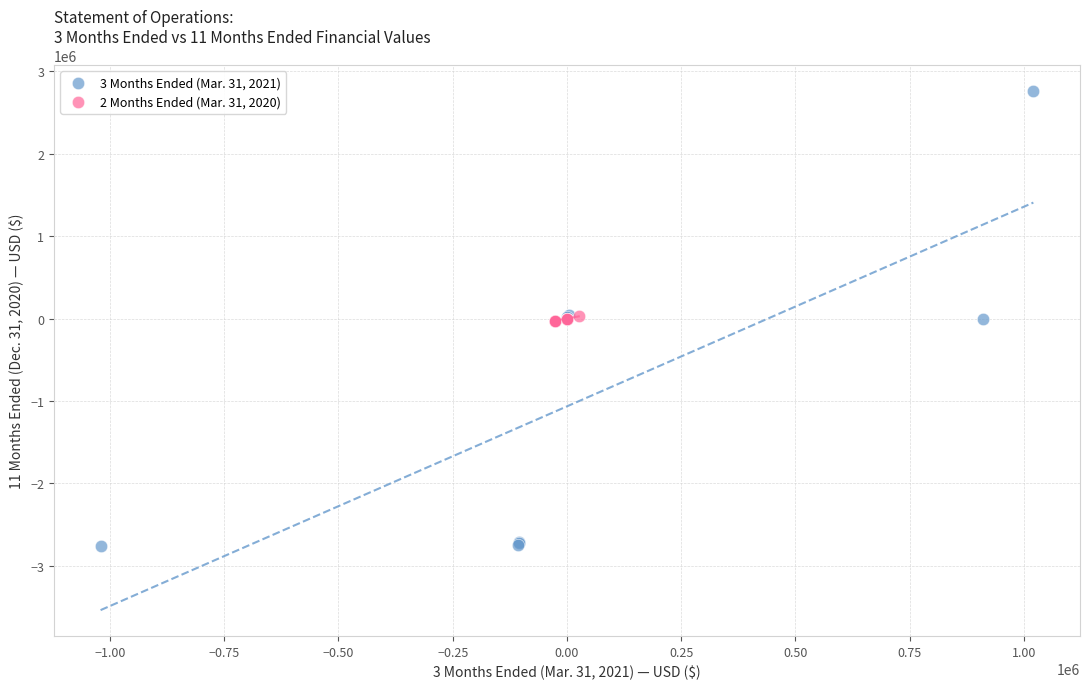

Which series reaches the maximum Y coordinate?

3 Months Ended (Mar. 31, 2021)